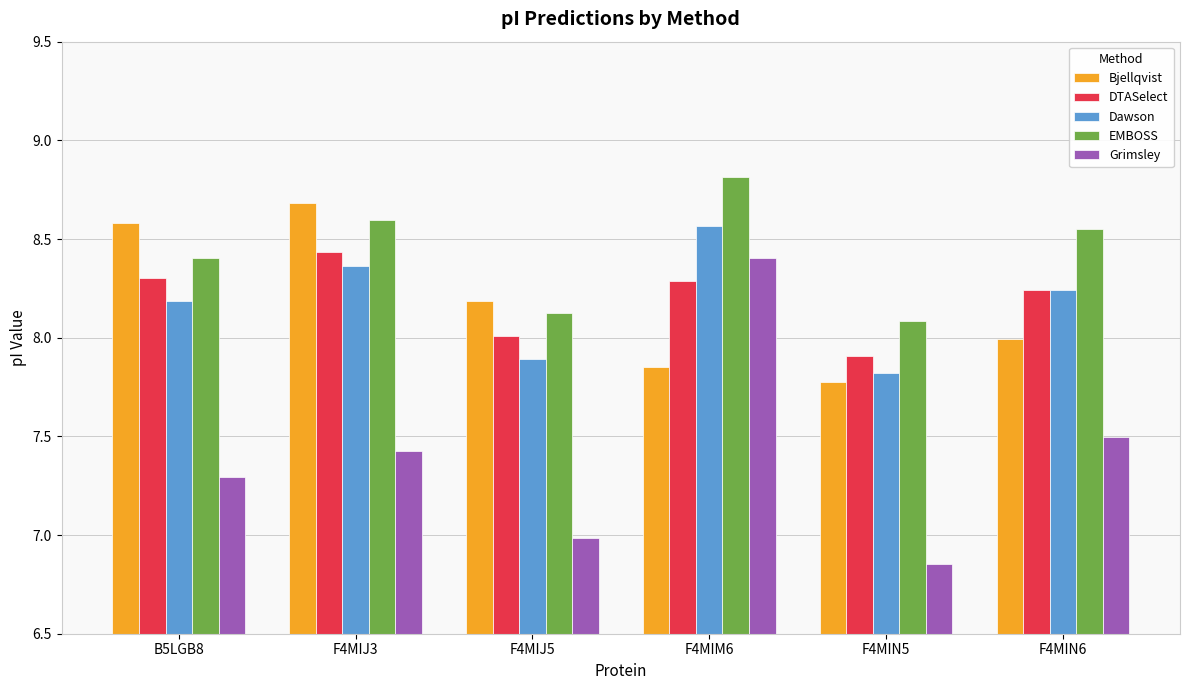

Which series changed the most between B5LGB8 and F4MIN5?

Bjellqvist